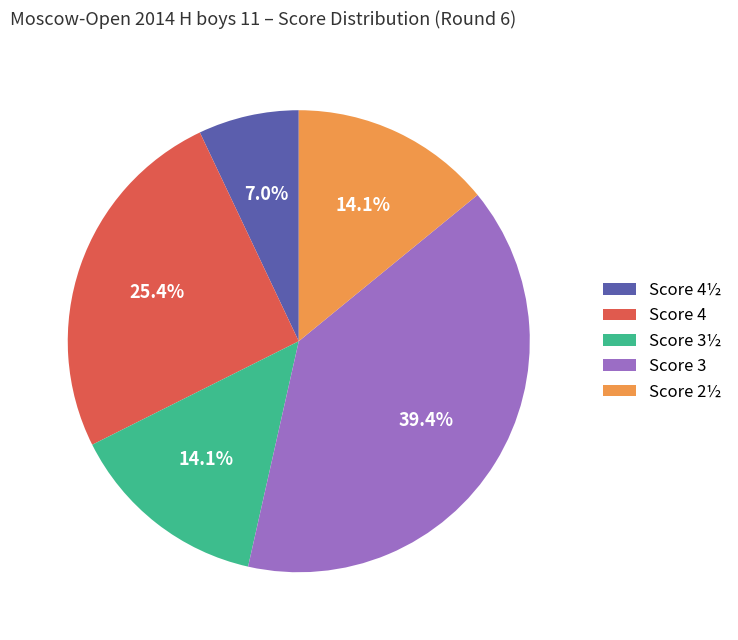

What percentage is NOT represented by Score 4?

74.6%